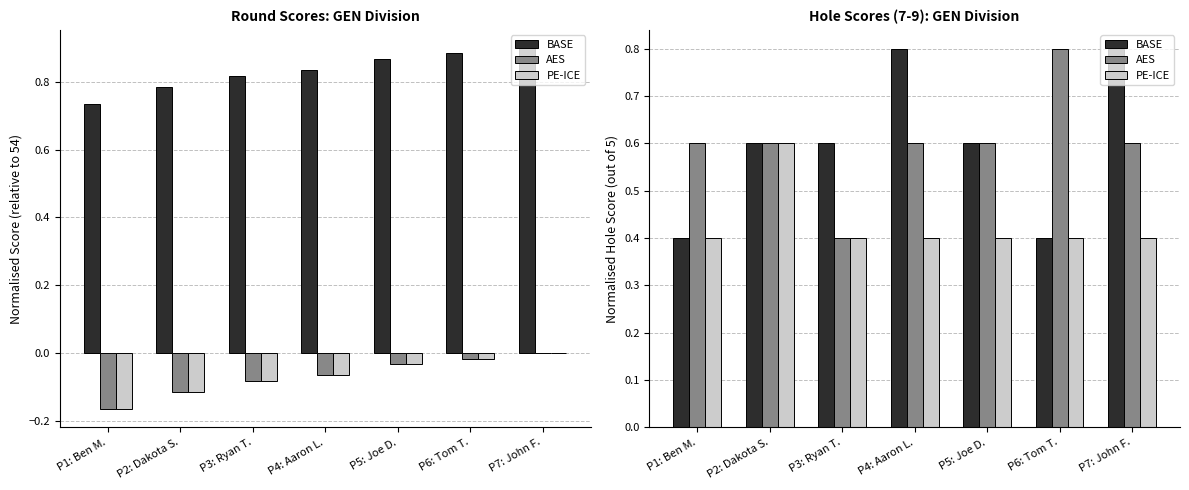

Rank the series at P3: Ryan T. from lowest to highest value.

AES, PE-ICE, BASE